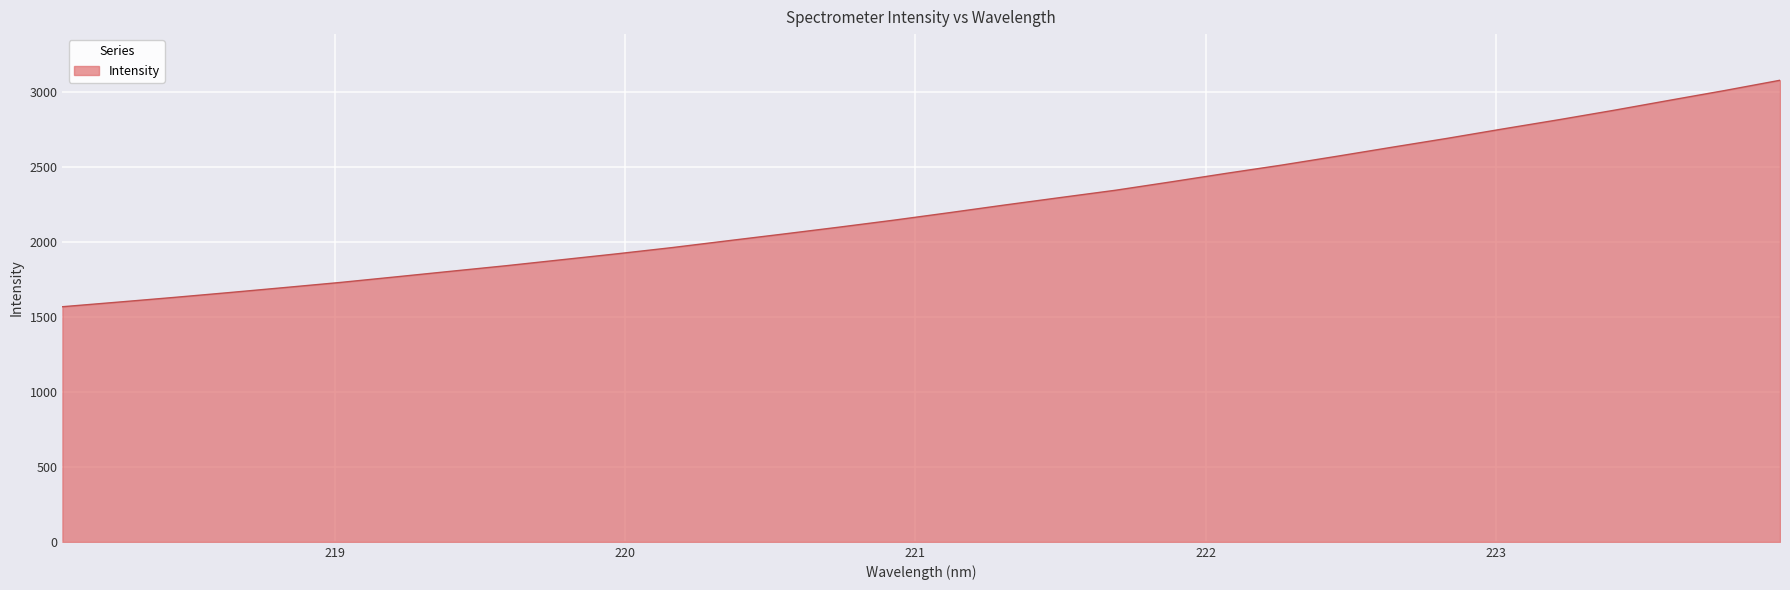

What is the difference between the maximum and minimum values?

1509.0